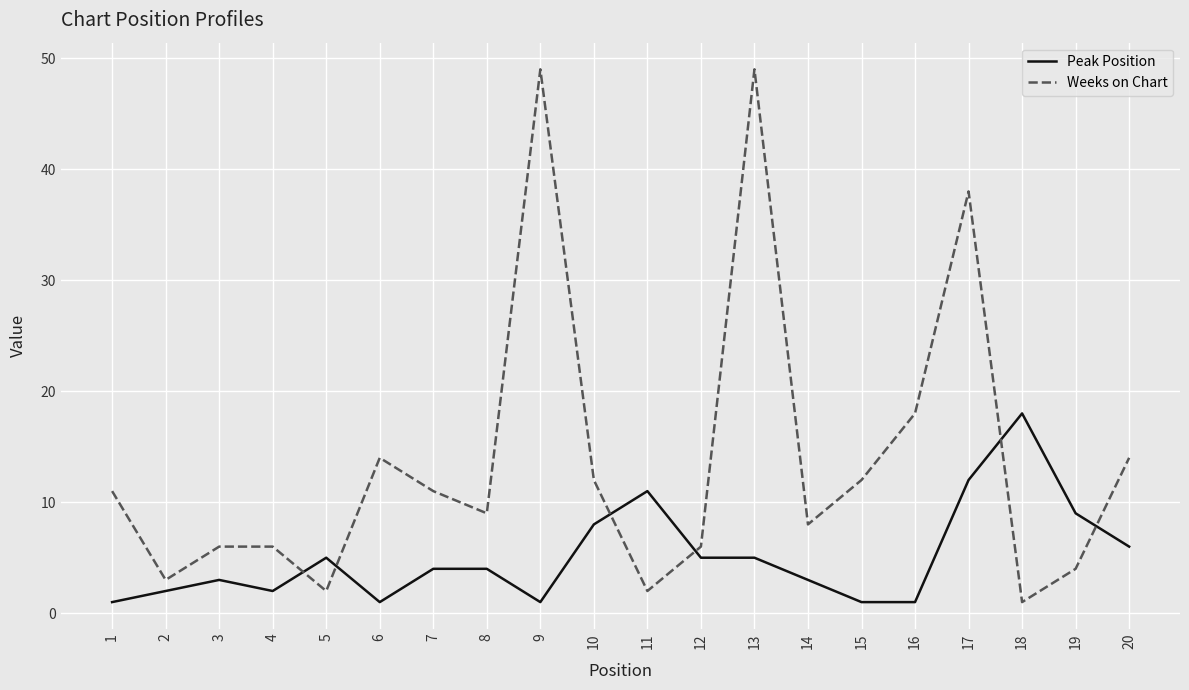

Does the chart display data point markers on the line(s)?

No